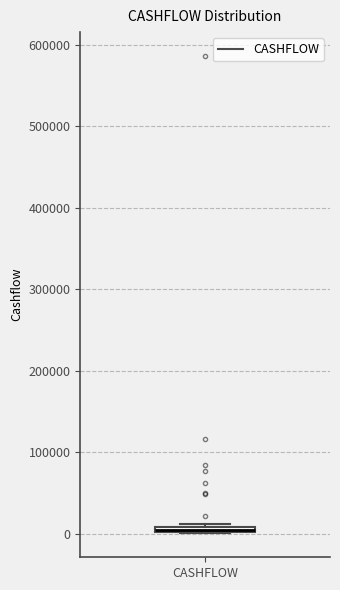

Where is the upper edge of the box for CASHFLOW on the y-axis? The values are not printed on the chart, so give them approximately, as read against the axis.

10000